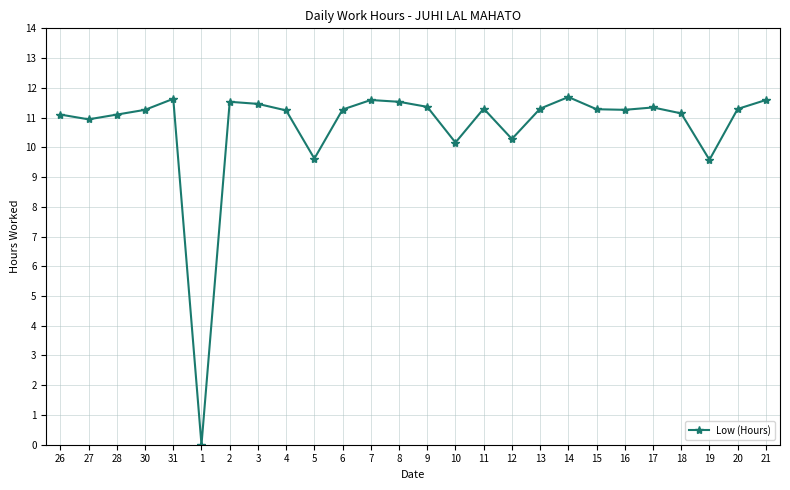

What is the greatest value displayed?

11.7